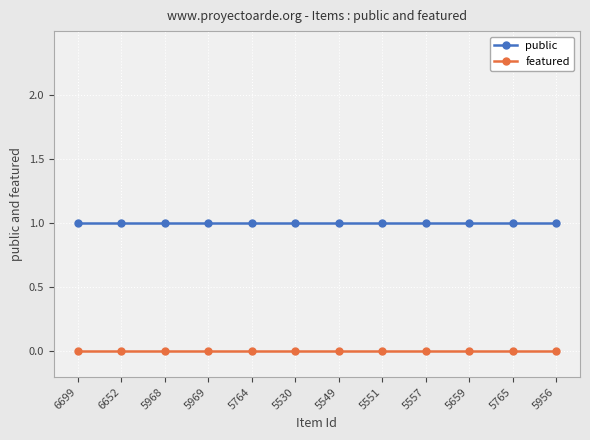

Rank the series by their maximum value, from lowest to highest.

featured, public